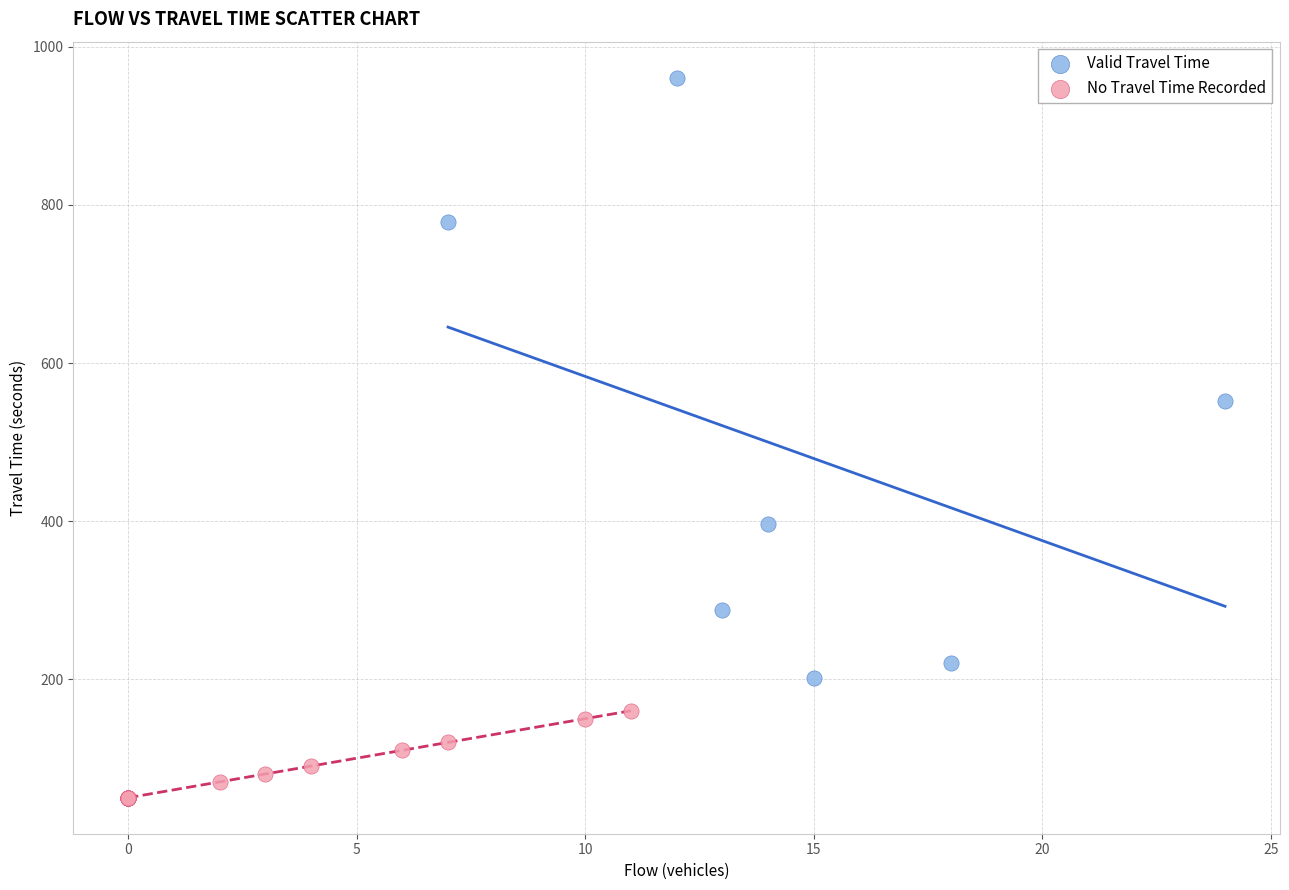

Which series has the largest Y range (max minus min)?

Valid Travel Time